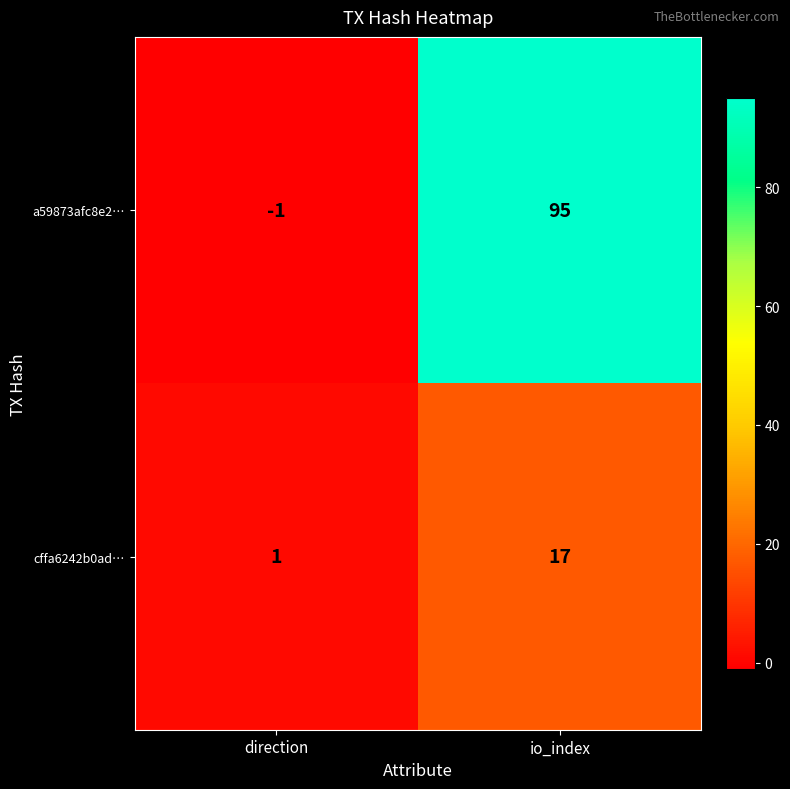

Which series has the largest total across all categories?

a59873afc8e2…